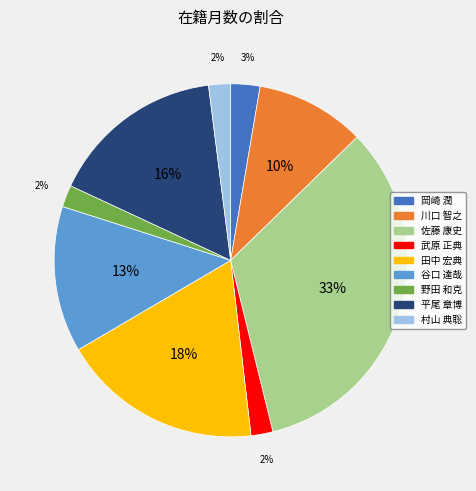

Is there any slice that represents more than half of the pie?

No